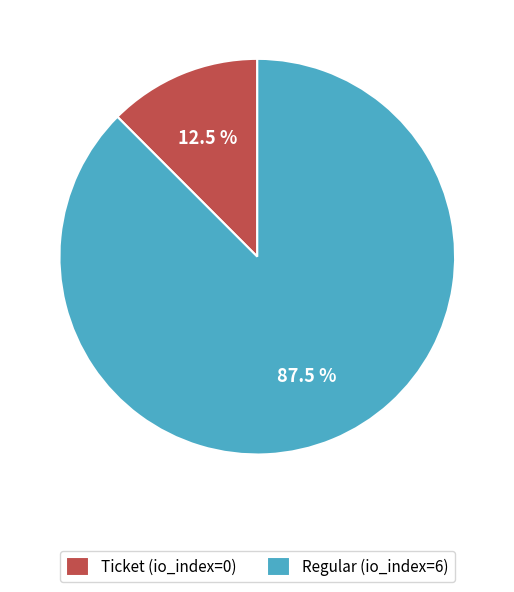

Which category has the smallest portion of the pie?

Ticket (io_index=0)